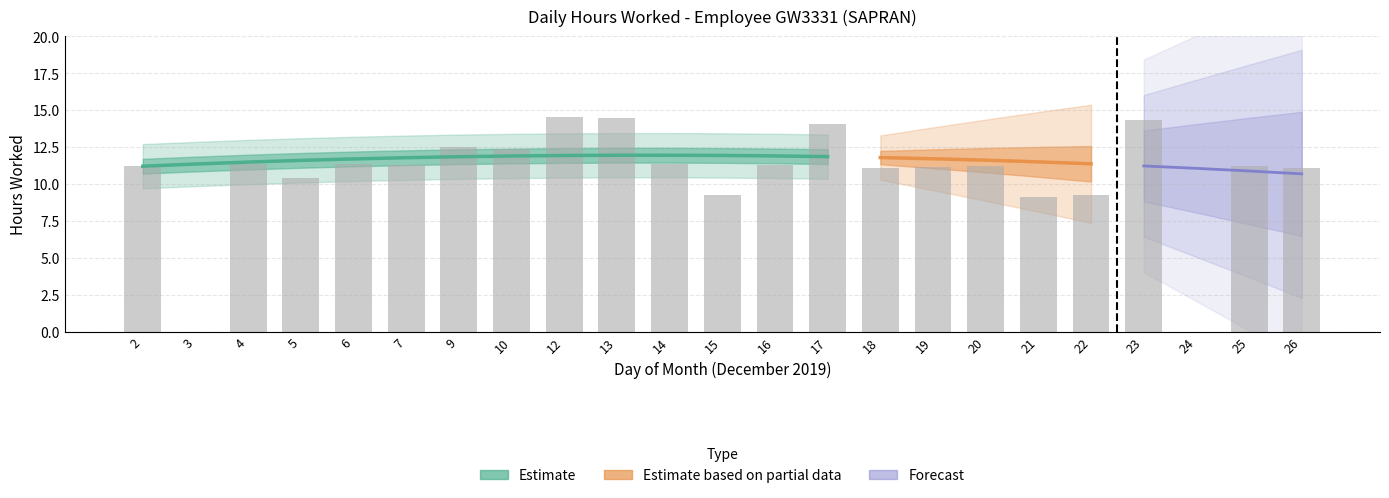

Reading left to right, transcribe all the data shown in this chart.

11.2	0.0	11.3	10.4	11.3	11.3	12.5	12.3	14.5	14.4	11.4	9.2	11.3	14.1	11.1	11.1	11.2	9.1	9.2	14.3	0.0	11.2	11.1